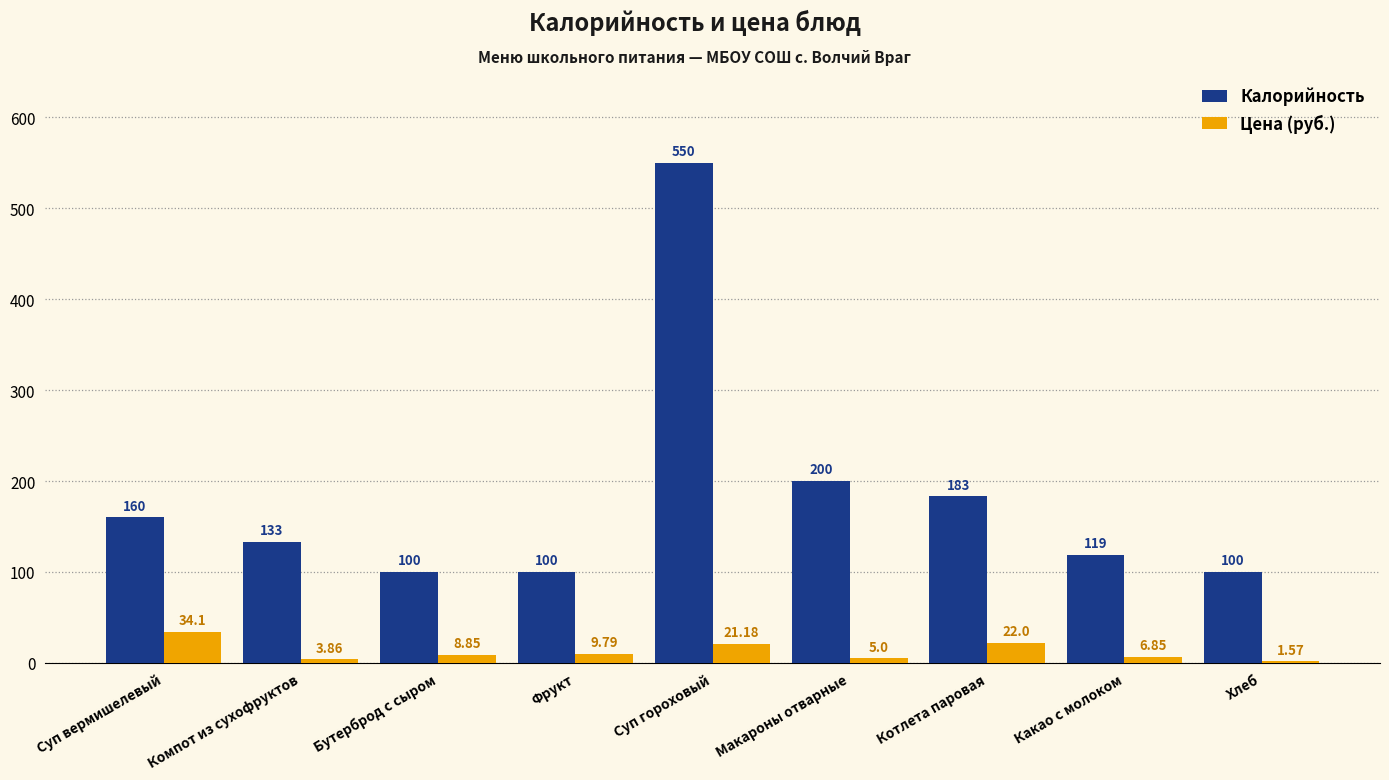

How many data points in Цена (руб.) are above 8?

5